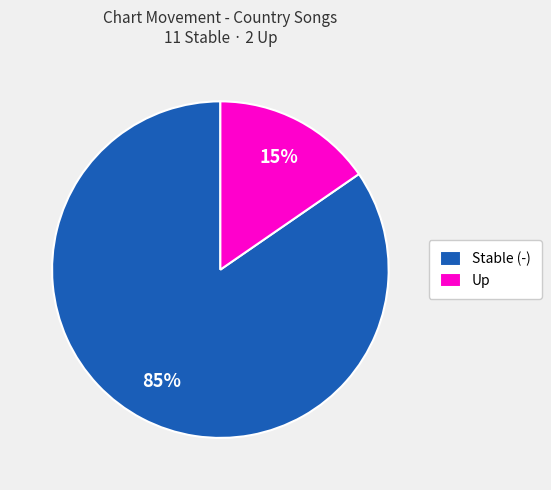

To the nearest percent, what is the average slice percentage?

50%